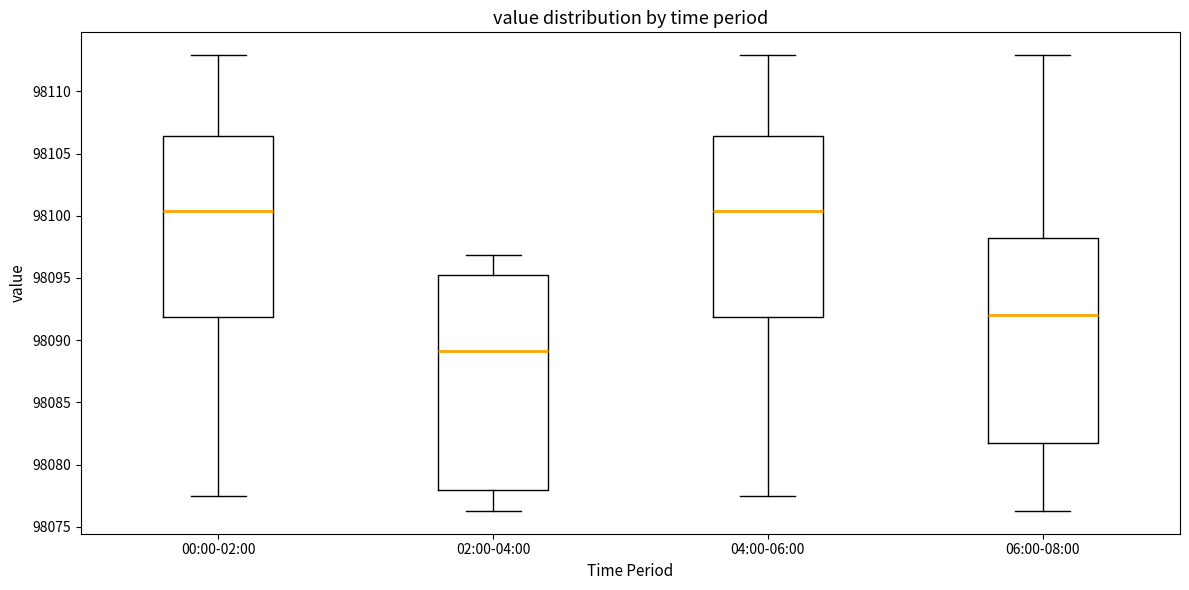

Comparing the boxes themselves (not the whiskers), which one is the tallest?

02:00-04:00